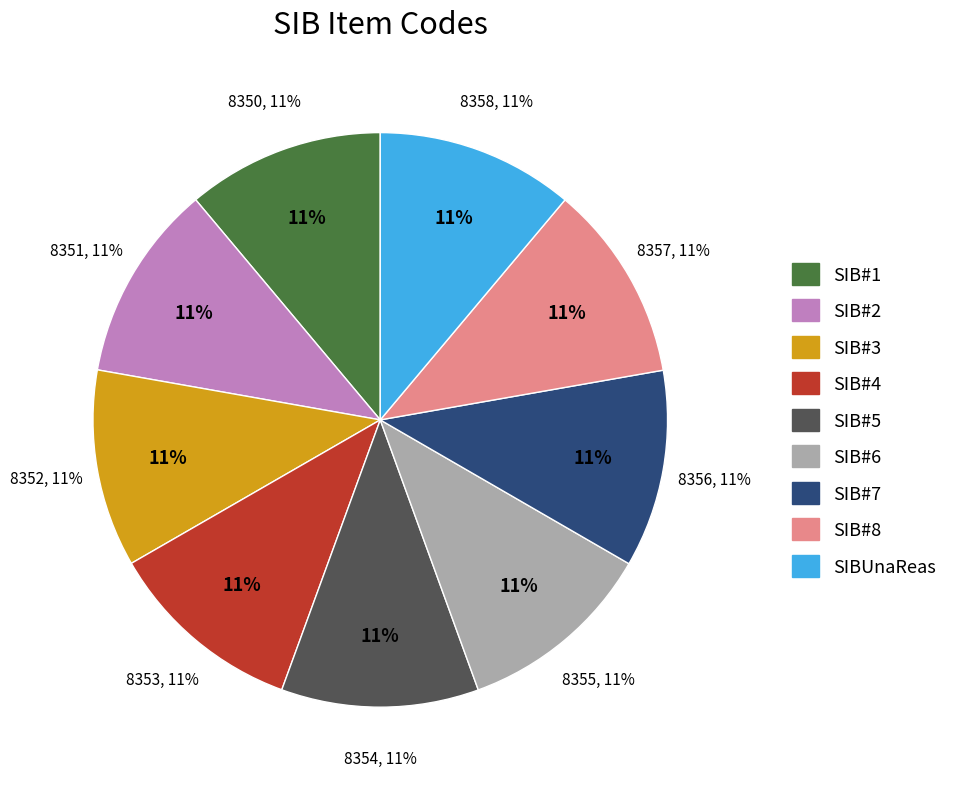

How many slices are in this pie chart?

9